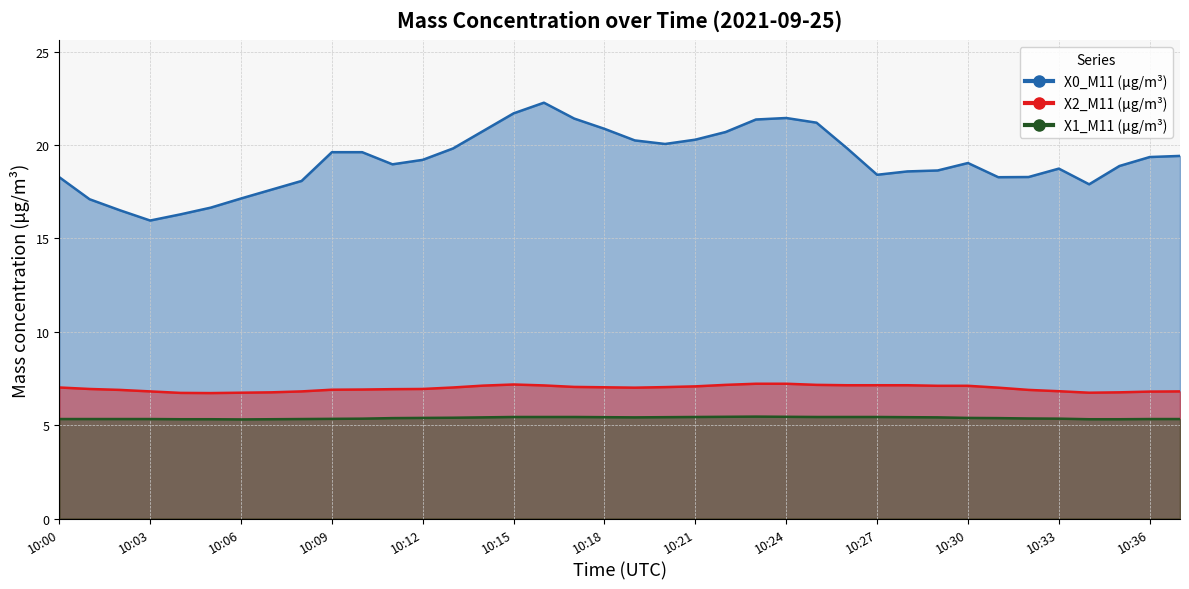

What is the average value of the X0_M11 series?

19.2